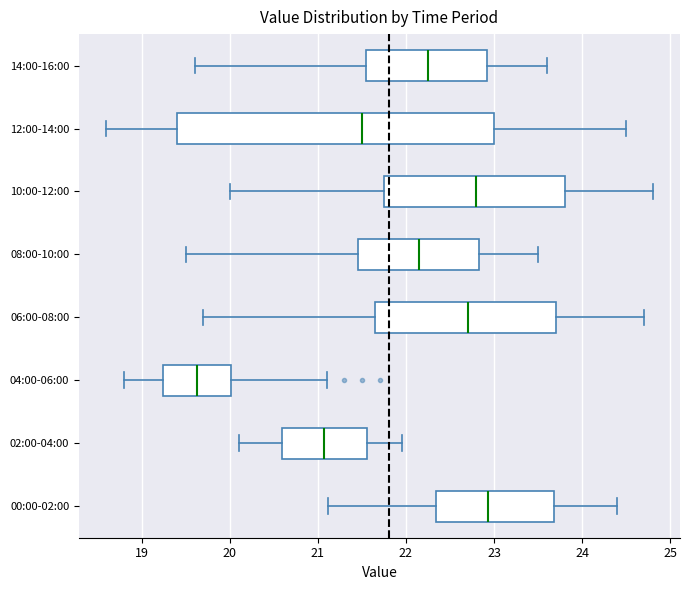

Reading bottom to top, read every box against the x-axis: the position of its median line, the range the box covers, and the ends of its whiskers. The values are not printed on the chart, so give them approximately, as read against the axis.

00:00-02:00: median 22.9, box 22.3 to 23.7, whiskers 21.1 to 24.4
02:00-04:00: median 21.1, box 20.6 to 21.6, whiskers 20.1 to 22.0
04:00-06:00: median 19.6, box 19.2 to 20.0, whiskers 18.8 to 21.1
06:00-08:00: median 22.7, box 21.7 to 23.7, whiskers 19.7 to 24.7
08:00-10:00: median 22.2, box 21.5 to 22.8, whiskers 19.5 to 23.5
10:00-12:00: median 22.8, box 21.8 to 23.8, whiskers 20.0 to 24.8
12:00-14:00: median 21.5, box 19.4 to 23.0, whiskers 18.6 to 24.5
14:00-16:00: median 22.3, box 21.6 to 22.9, whiskers 19.6 to 23.6